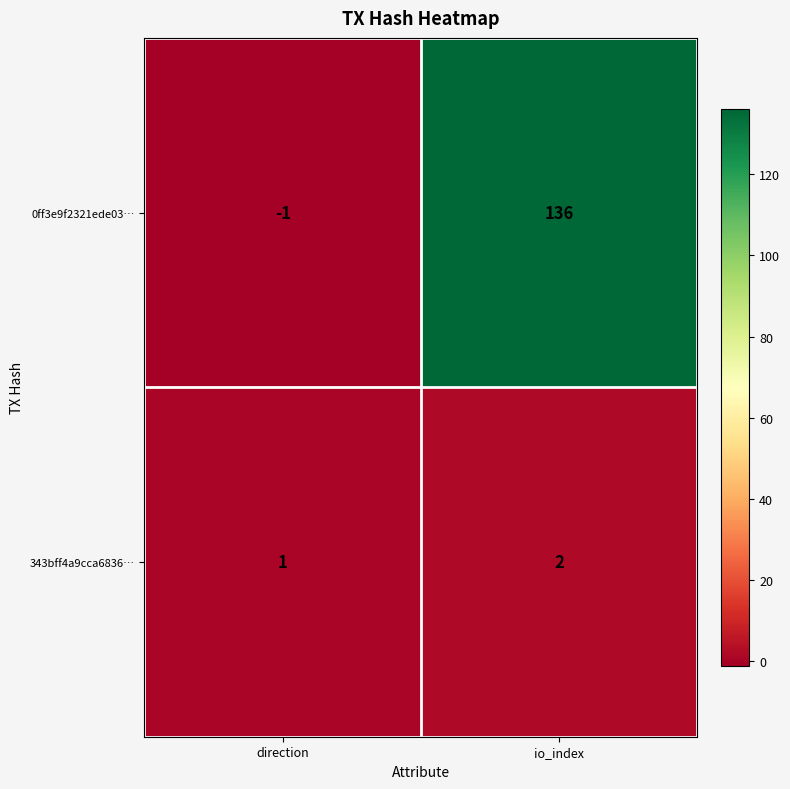

At which category does the chart reach its peak across all series?

io_index